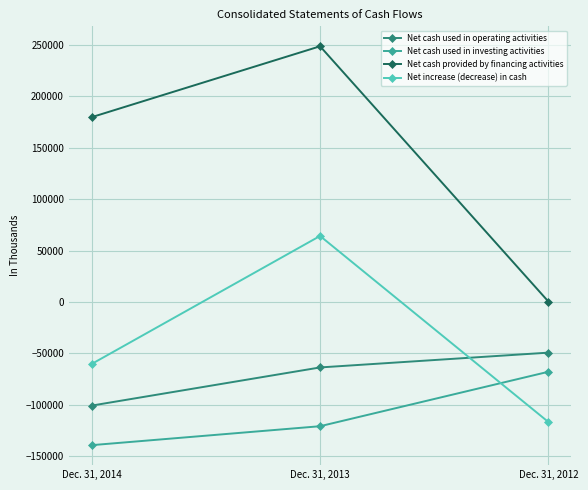

At which label does Net cash used in operating activities reach its minimum?

Dec. 31, 2014